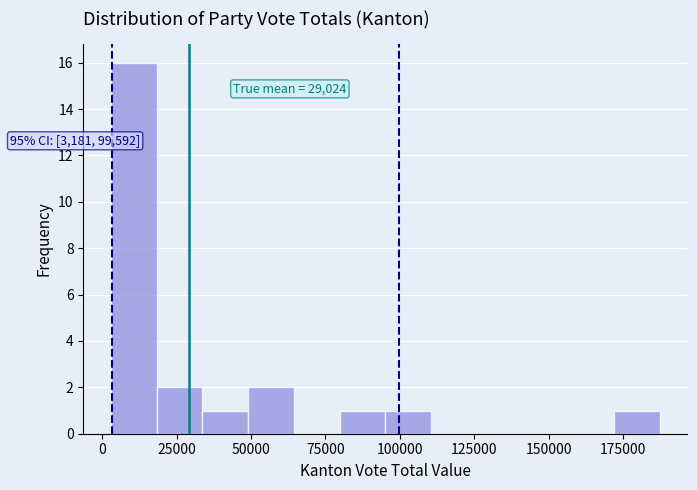

Read against the x-axis, roughly where is the centre of the tallest bar?

10000